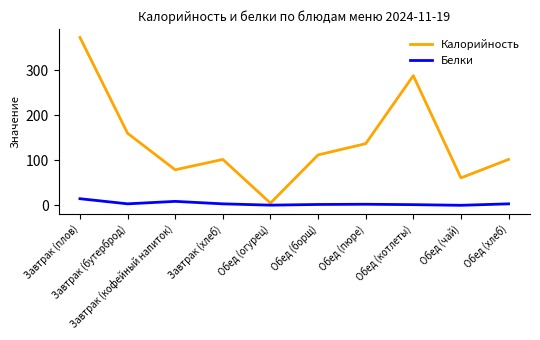

Count the number of categories in the chart.

10